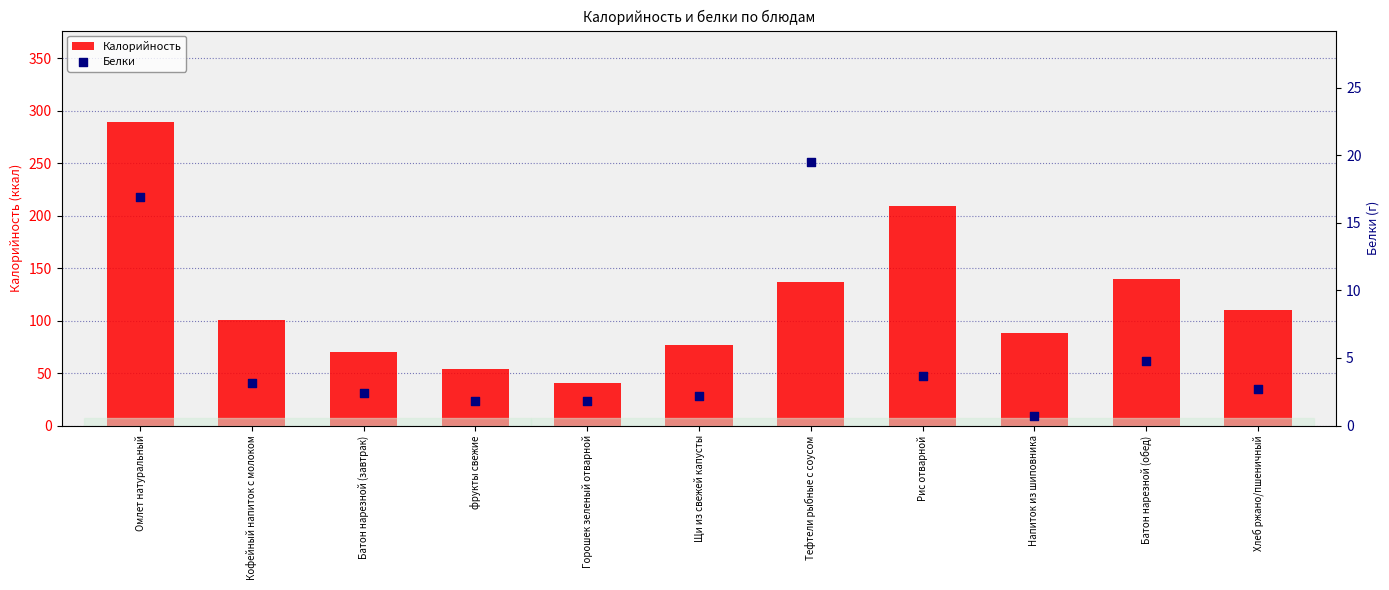

At how many categories does at least one series exceed 272?

1